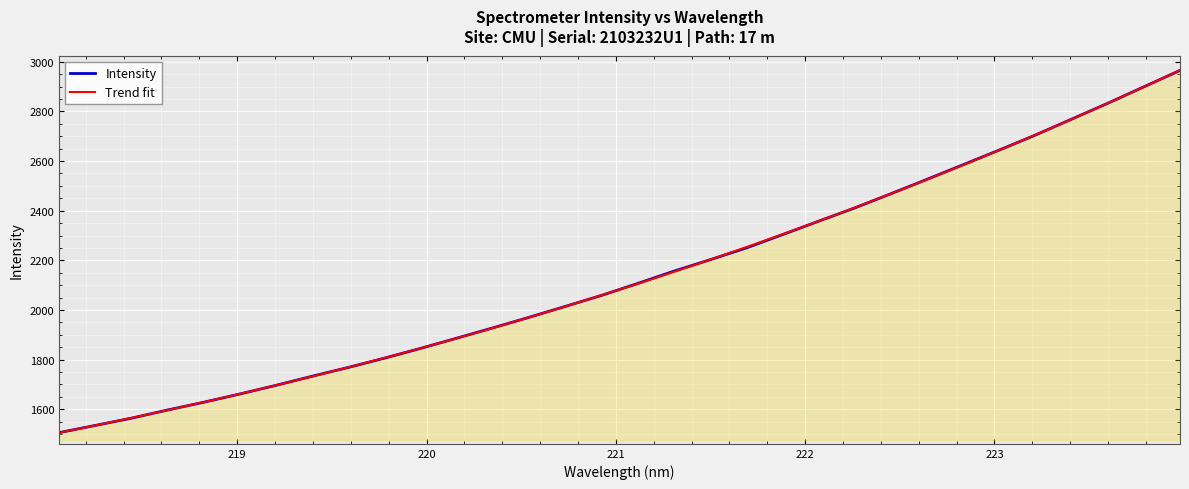

Count the number of categories in the chart.

32